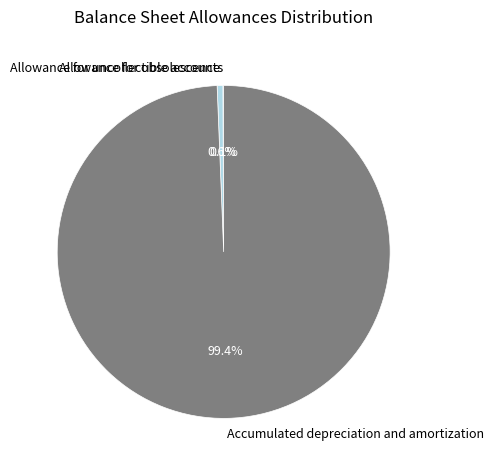

Between Allowance for obsolescence and Accumulated depreciation and amortization, which is larger?

Accumulated depreciation and amortization